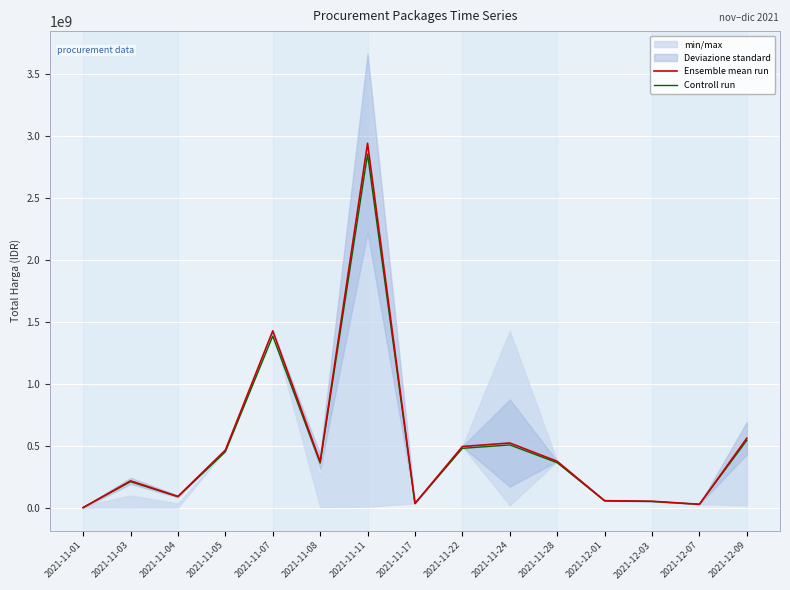

What value does the Ensemble mean run series have at 2021-11-01?

346053.0